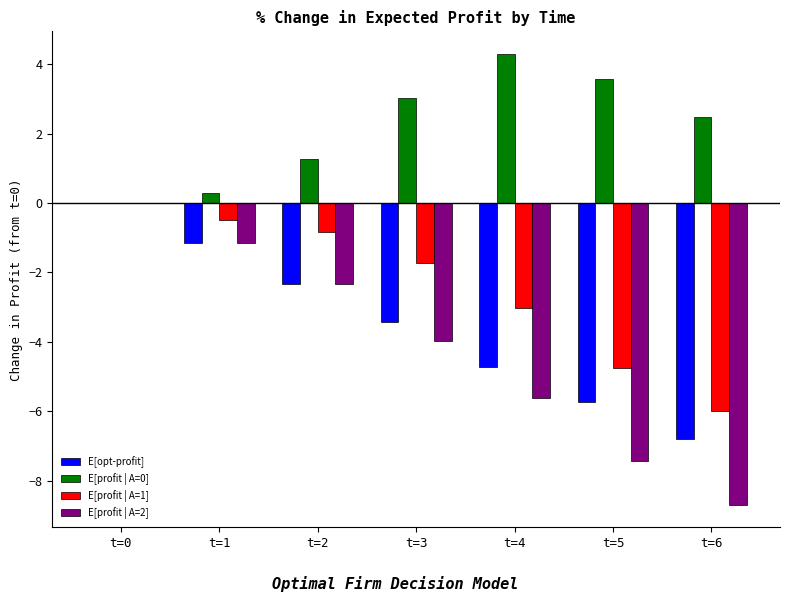

What are all the series names shown in the legend?

E[opt-profit], E[profit | A=0], E[profit | A=1], E[profit | A=2]